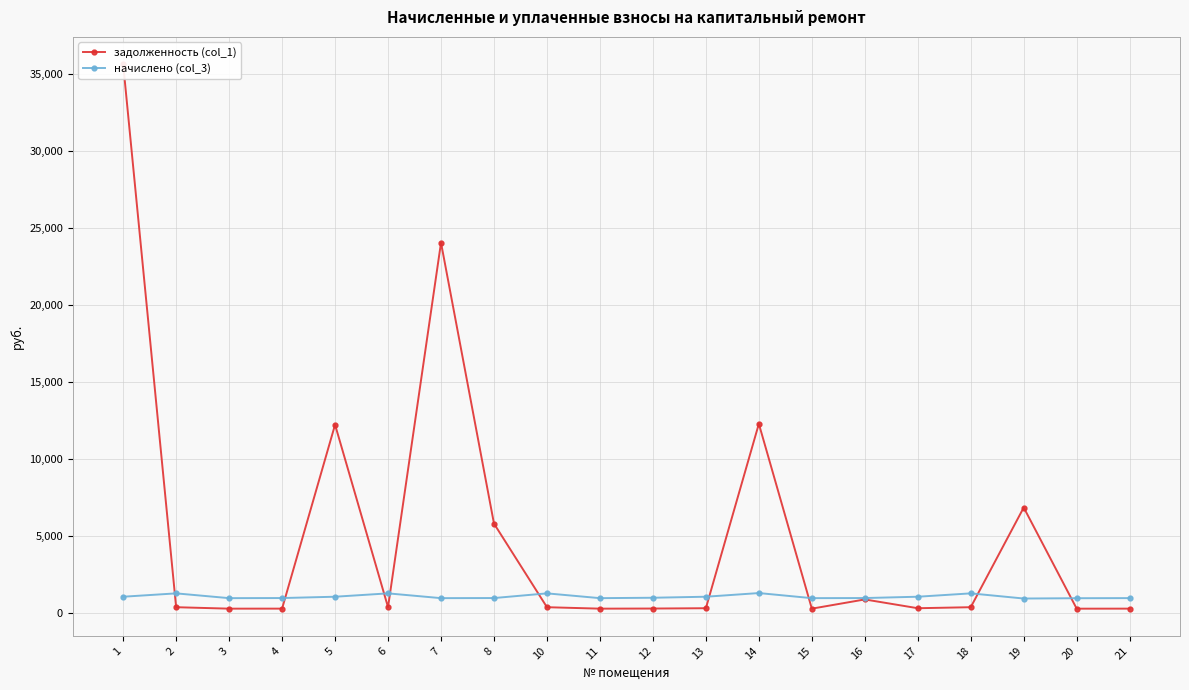

At which category does задолженность (col_1) reach its first local valley?

3